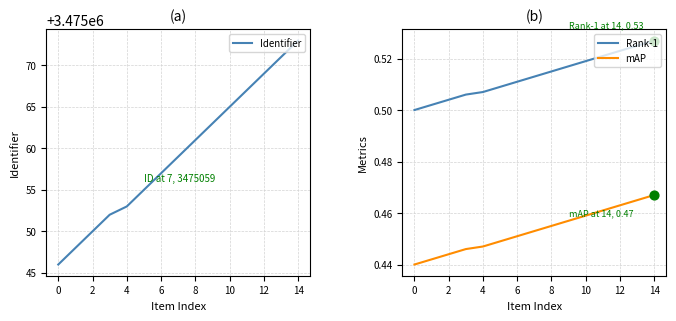

At which category is the sum across all series the highest?

14